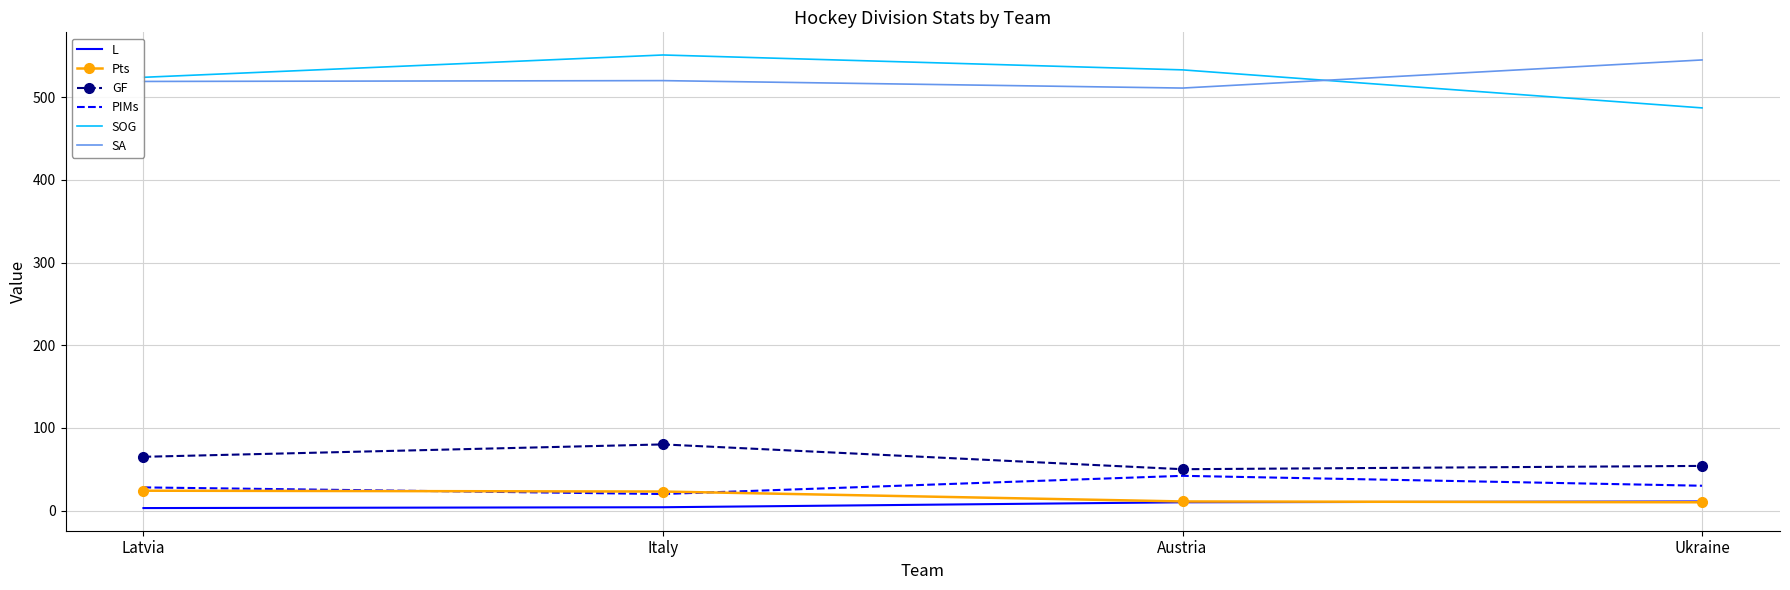

True or false: SA and L intersect in this chart.

False